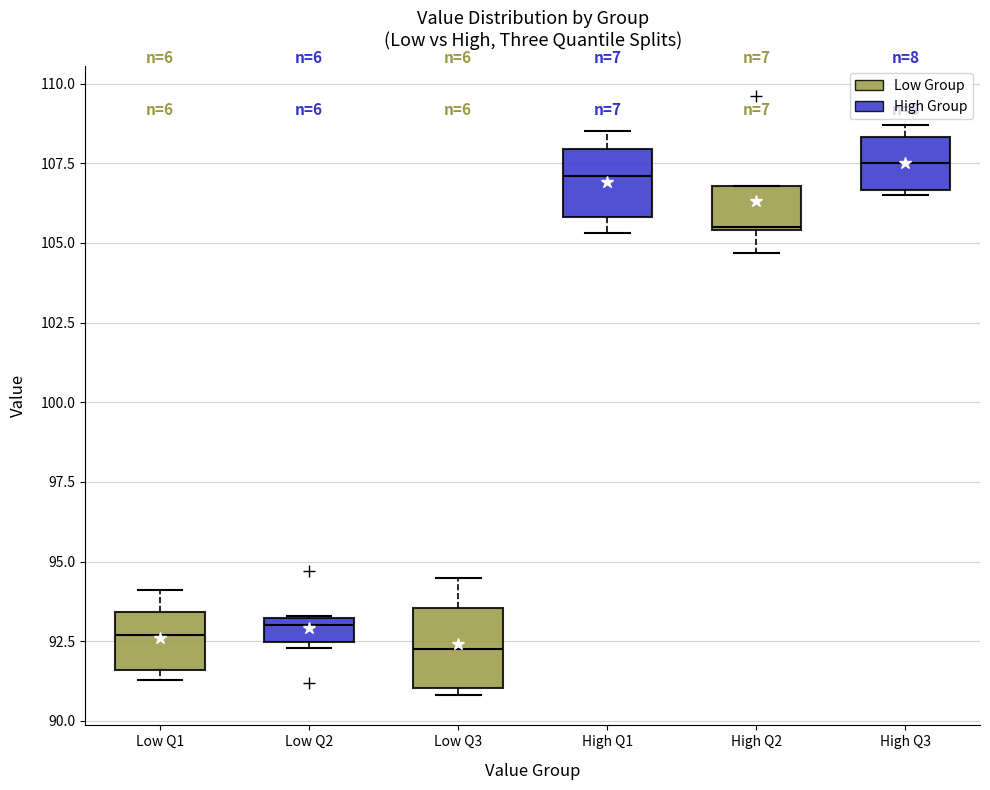

Reading left to right, transcribe this box plot: for each box, give where its median line is, the range the box spans, and where its two whiskers end, as read against the y-axis. The values are not printed on the chart, so give them approximately, as read against the axis.

Low Q1: median 92.5, box 91.5 to 93.5, whiskers 91.5 (just below the box's lower edge) to 94.0
Low Q2: median 93.0 (just below the box's upper edge), box 92.5 to 93.0, whiskers 92.5 (just below the box's lower edge) to 93.5
Low Q3: median 92.5, box 91.0 to 93.5, whiskers 91.0 (just below the box's lower edge) to 94.5
High Q1: median 107.0, box 106.0 to 108.0, whiskers 105.5 to 108.5
High Q2: median 105.5, box 105.5 to 107.0, whiskers 104.5 to 107.0
High Q3: median 107.5, box 106.5 to 108.5, whiskers 106.5 (just below the box's lower edge) to 108.5 (just above the box's upper edge)